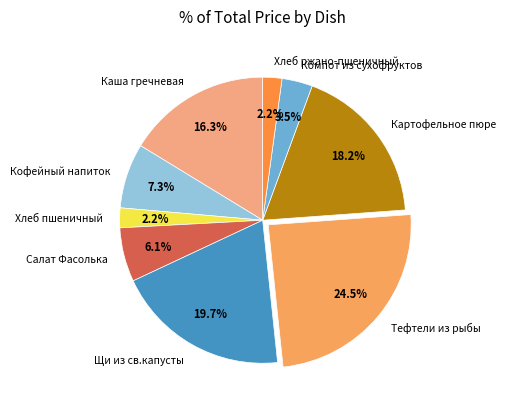

What is the ratio of the value at Каша гречневая to the value at Тефтели из рыбы?

0.7